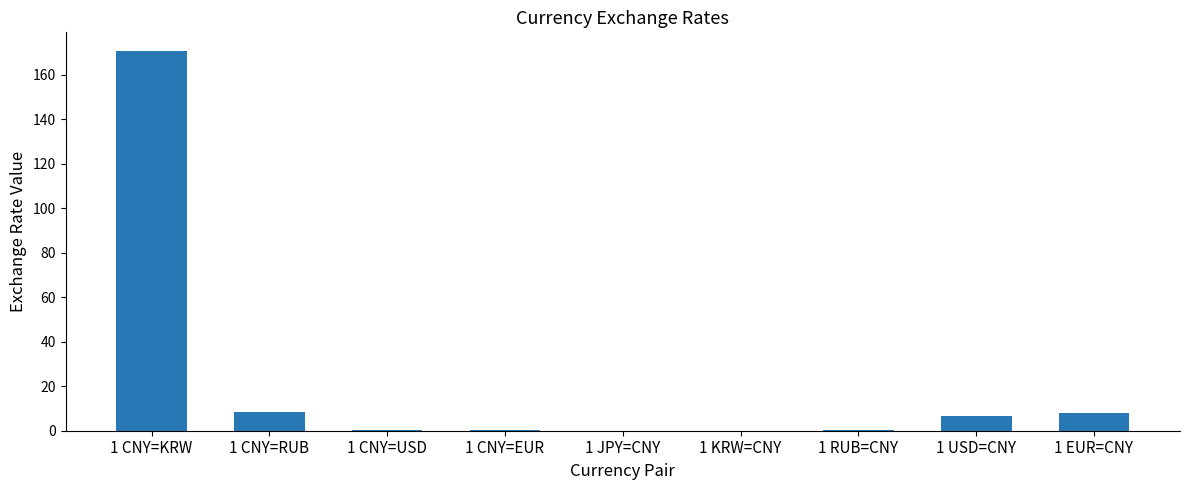

Are the bars horizontal?

No